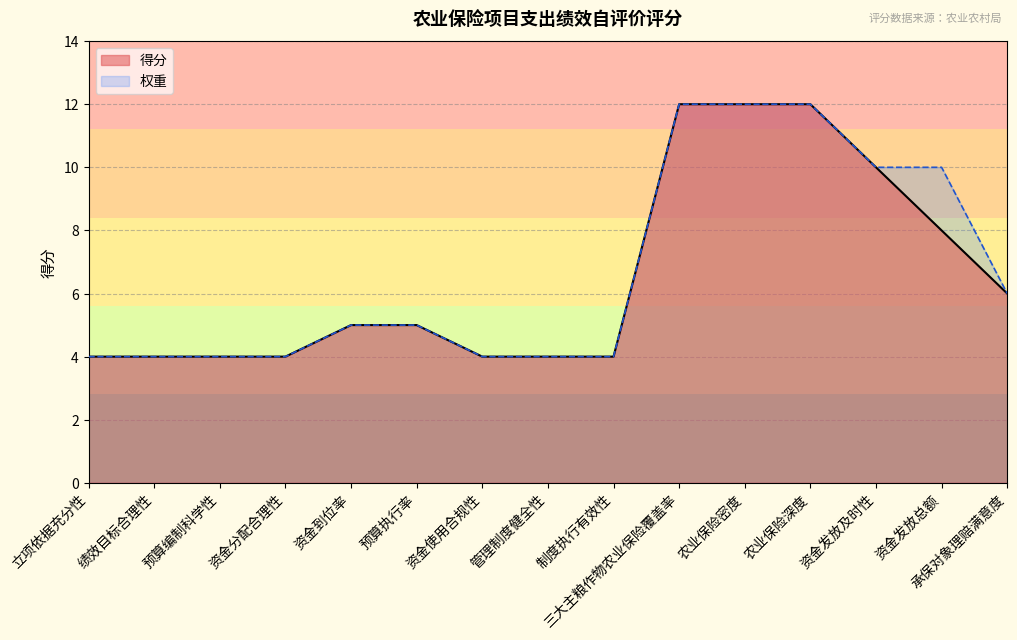

What is the value of the 5th point from the left?

5